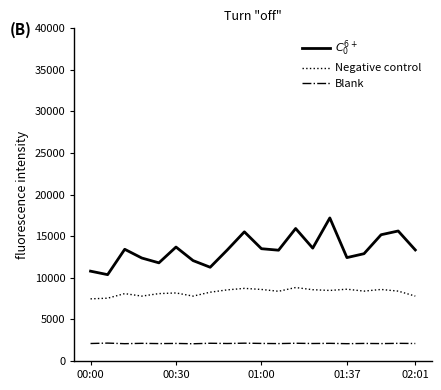

True or false: $C_0^{6+}$ has more than 0 points higher than both neighbors.

True